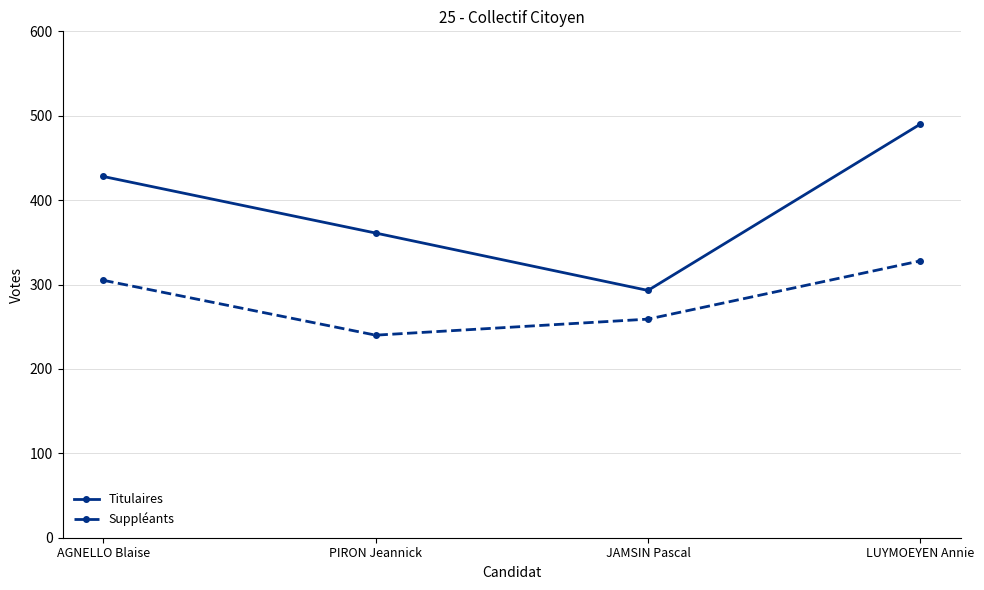

How many lines are shown in the chart?

2